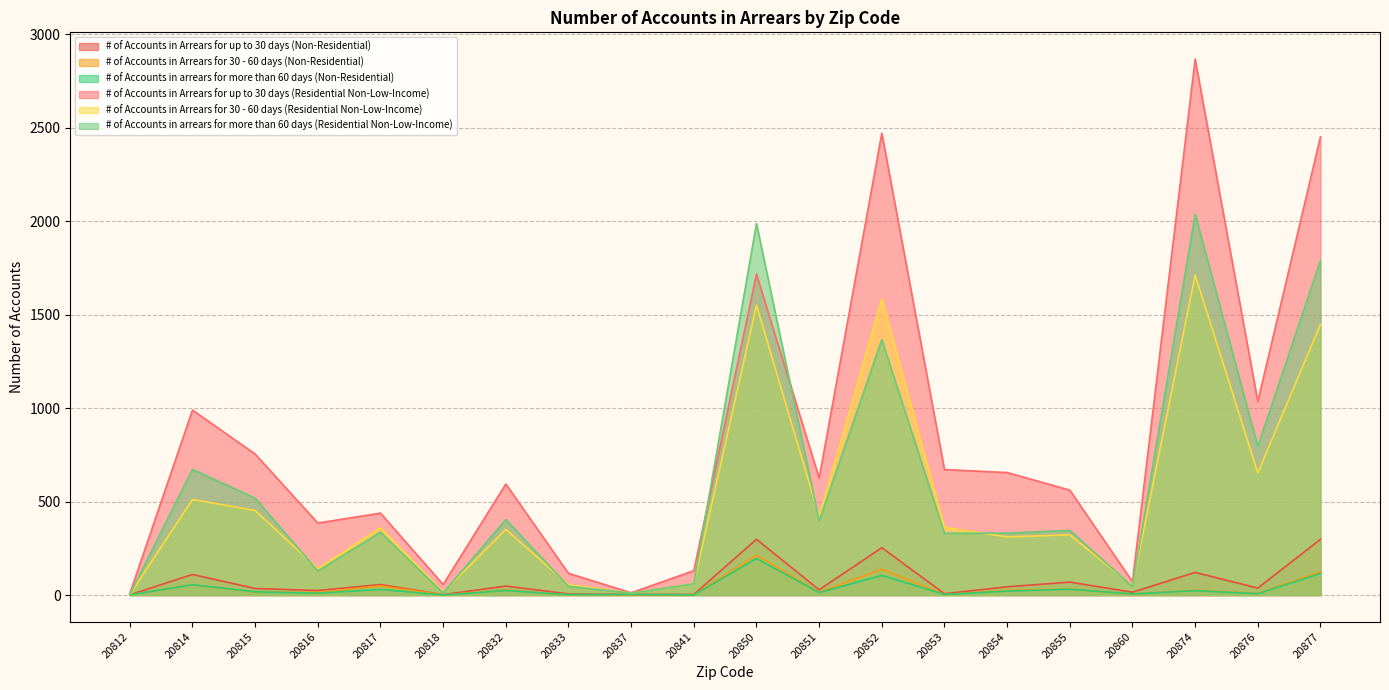

What is the difference between the second highest and second lowest values in the # of Accounts in arrears for more than 60 days (Residential Non-Low-Income) series?

1977